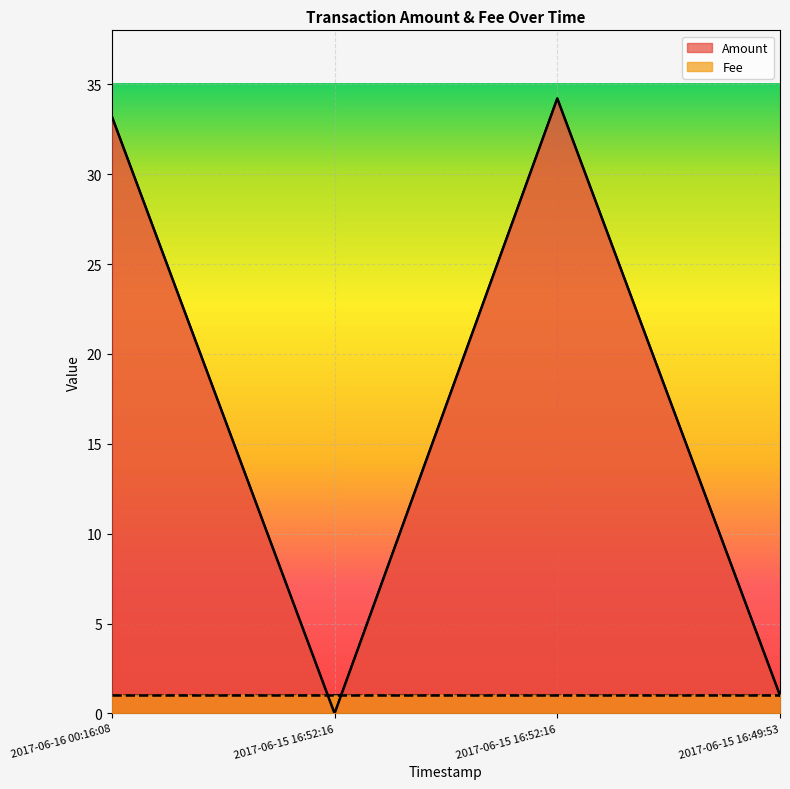

Reading left to right, what are all the values shown in this chart?

2017-06-16 00:16:08=33.2	2017-06-15 16:52:16=0.0	2017-06-15 16:52:16=34.2	2017-06-15 16:49:53=1.0